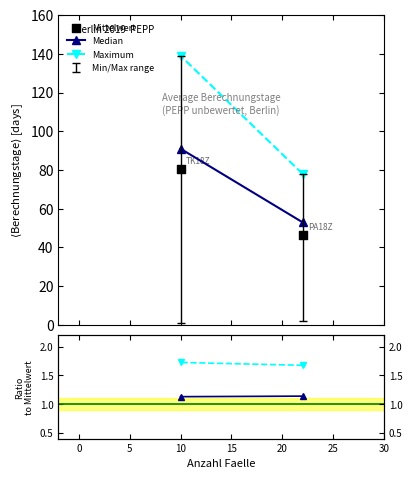

What is the range of Y values (max minus min)?

34.0